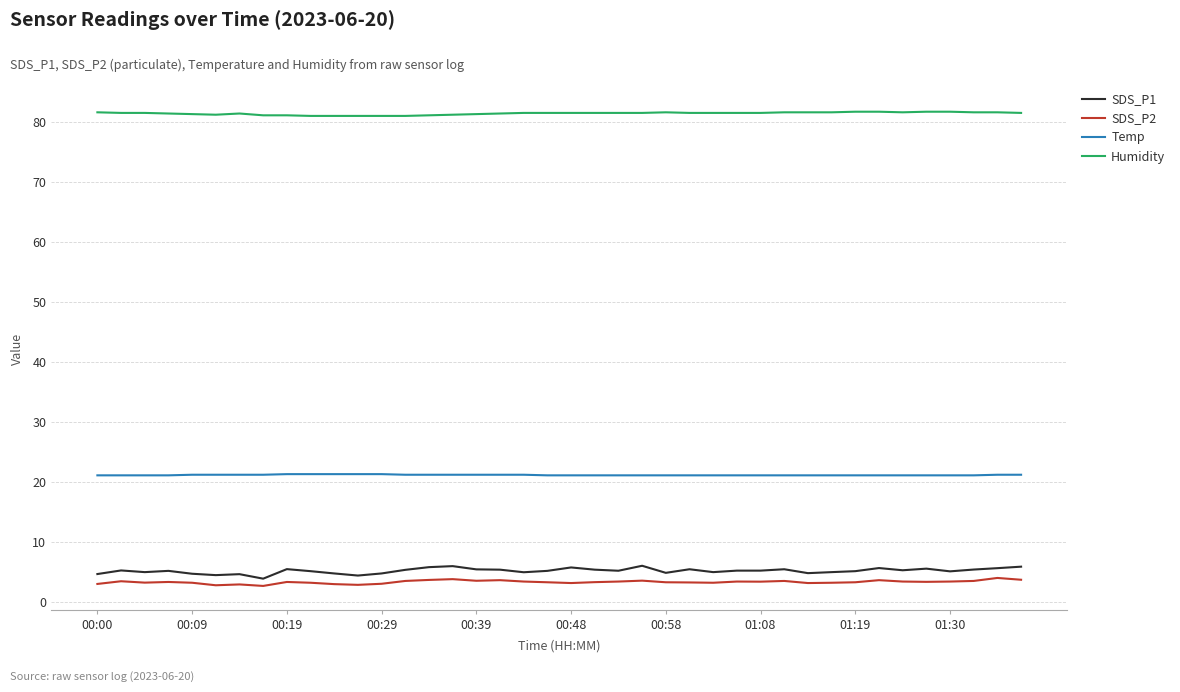

What are all the series names shown in the legend?

SDS_P1, SDS_P2, Temp, Humidity